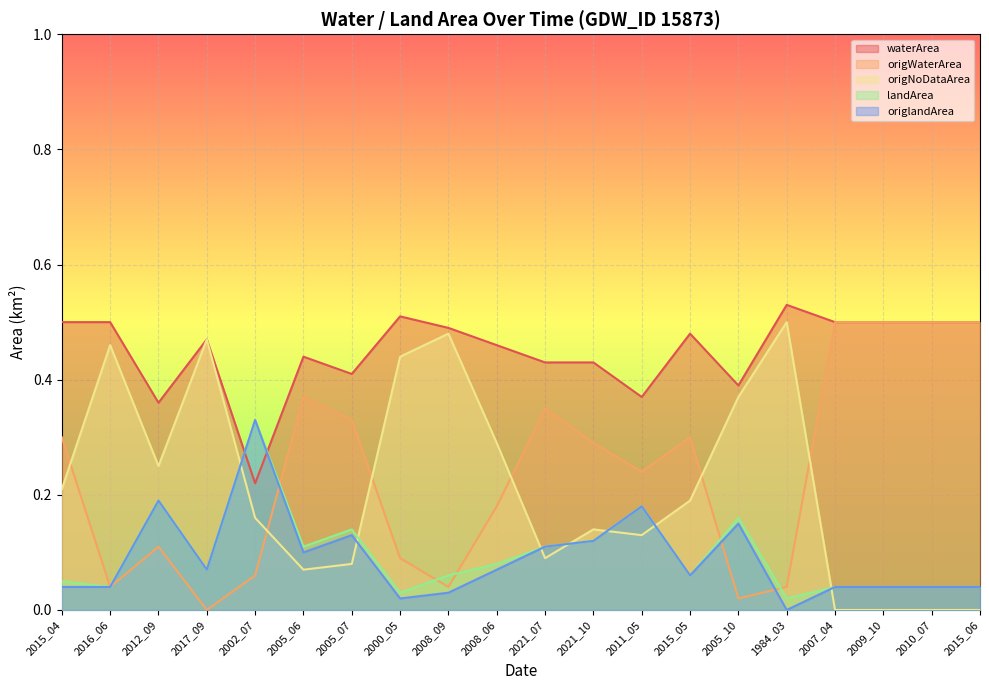

Between 2009_10 and 1984_03, which is larger?

1984_03